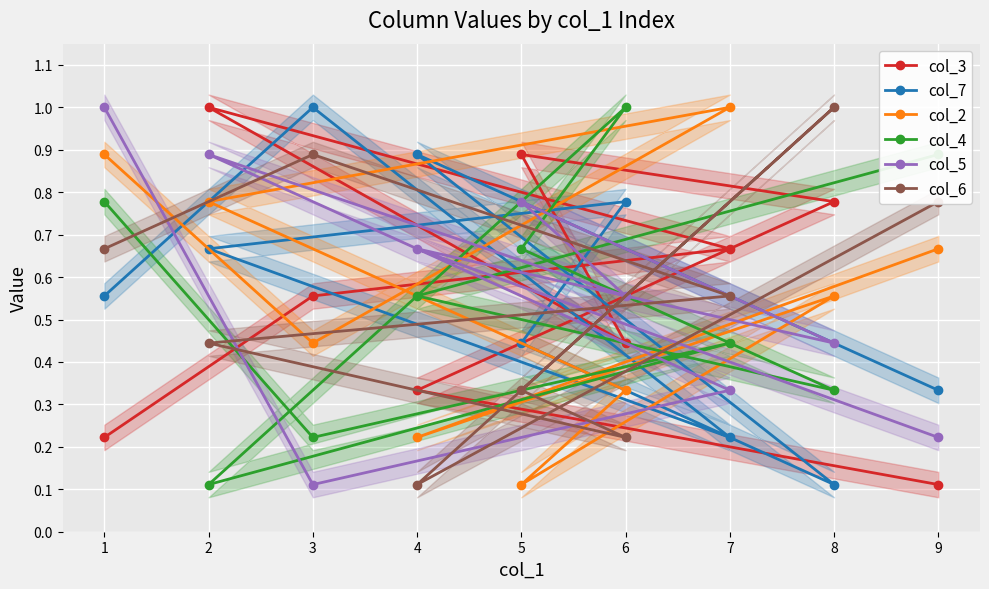

What is the greatest value displayed?

1.0